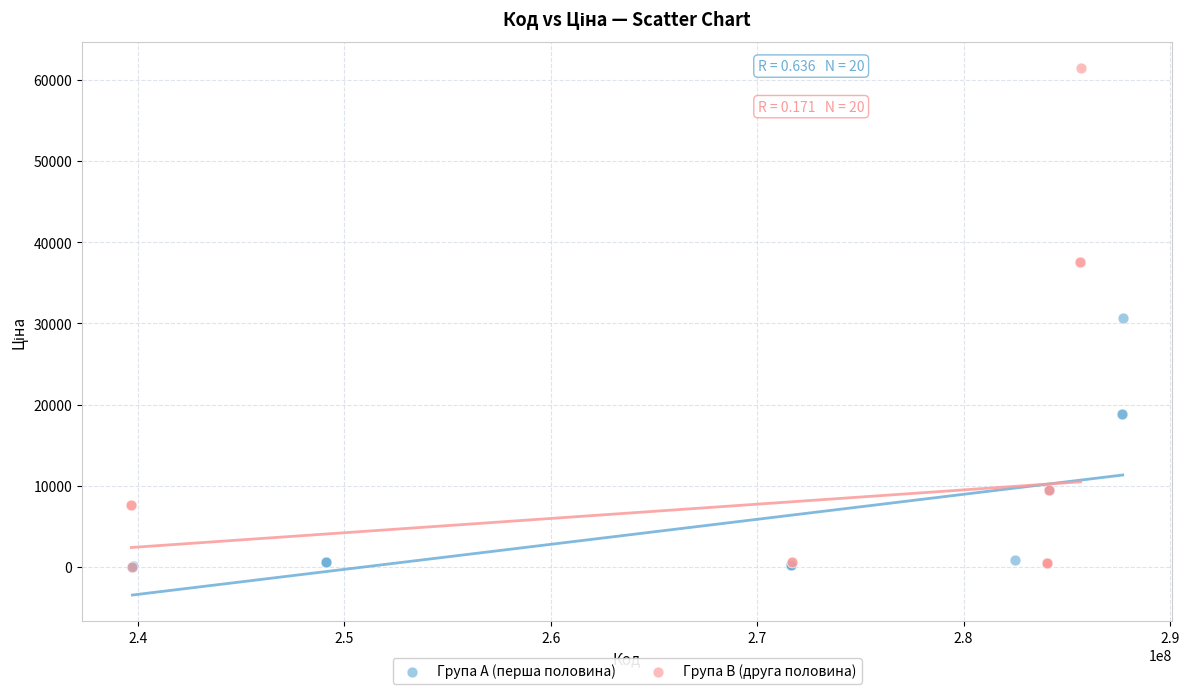

Which series has the widest spread of Y values?

Група B (друга половина)